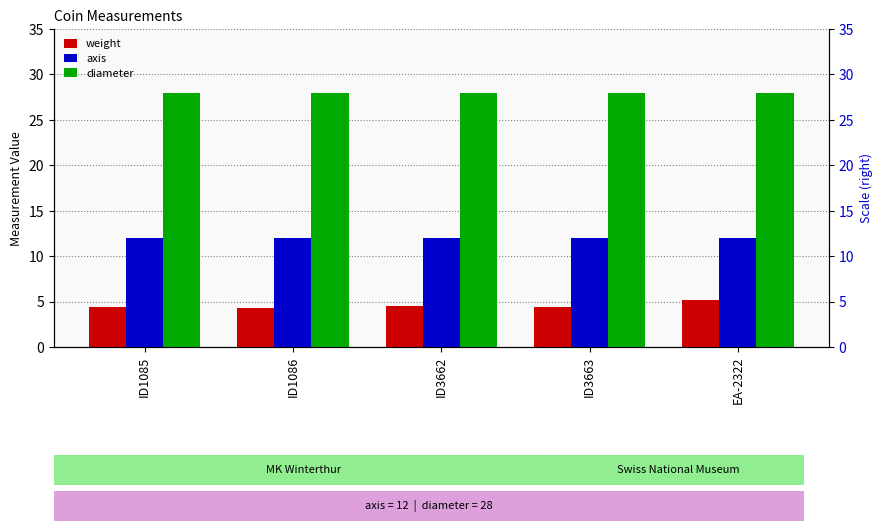

Reading right to left, what are all the values shown in this chart?

weight: 5.1	4.4	4.6	4.3	4.4
axis: 12.0	12.0	12.0	12.0	12.0
diameter: 28.0	28.0	28.0	28.0	28.0